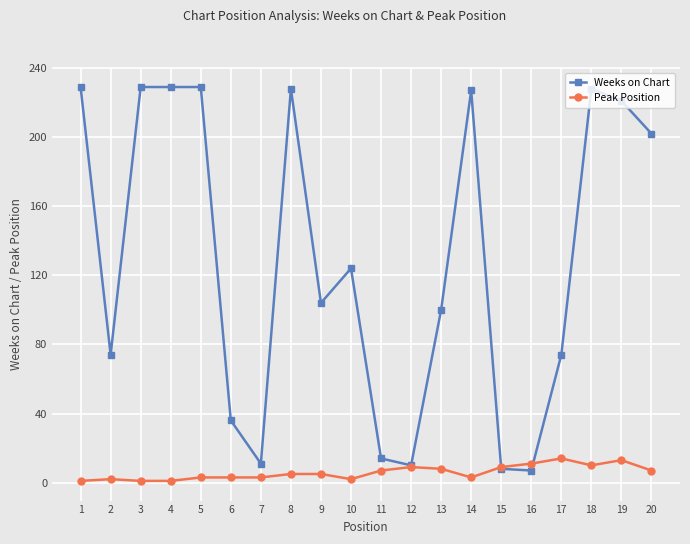

Rank the series by their maximum value, from lowest to highest.

Peak Position, Weeks on Chart